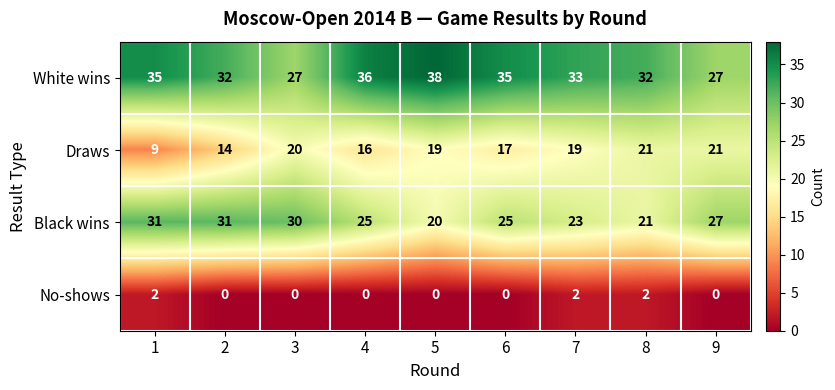

True or false: No-shows has a value of -1 at 2.

False